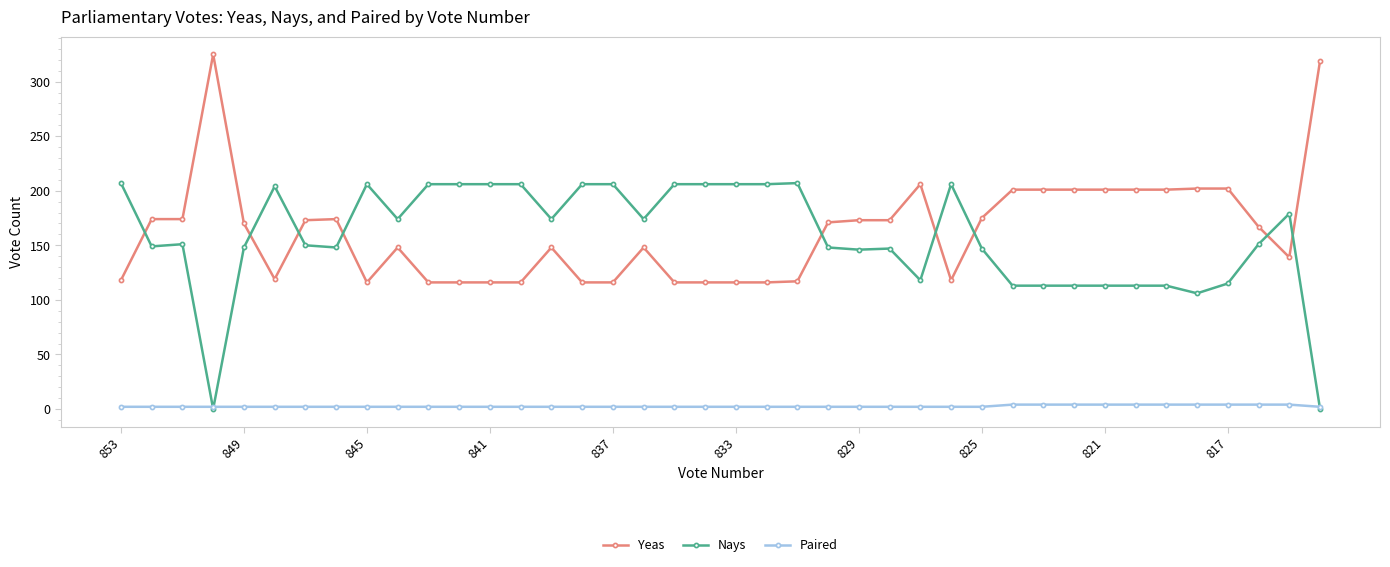

Rank the series by their maximum value, from lowest to highest.

Paired, Nays, Yeas